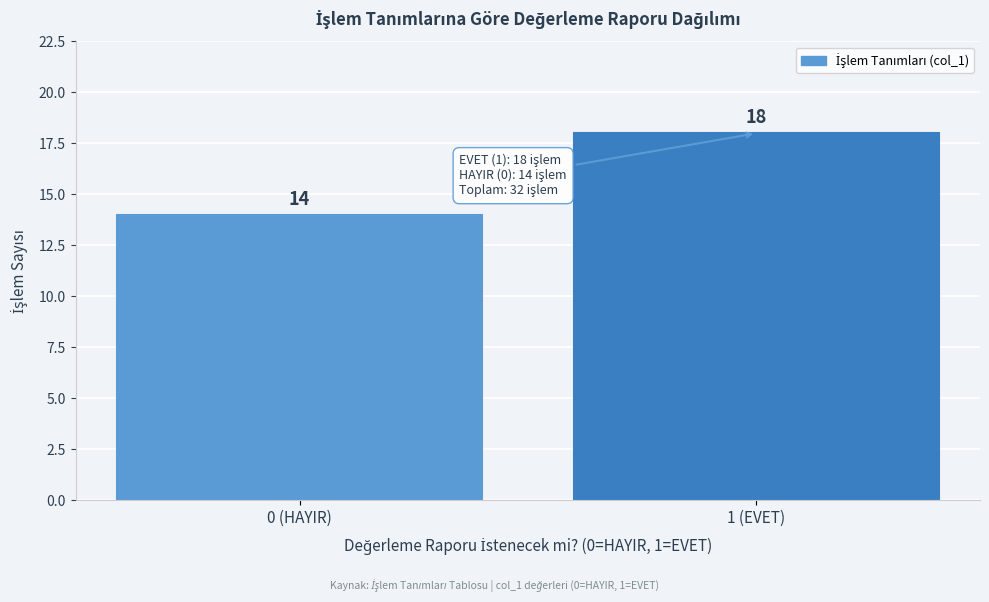

Reading right to left, what are all the values shown in this chart?

1 (EVET)=18	0 (HAYIR)=14